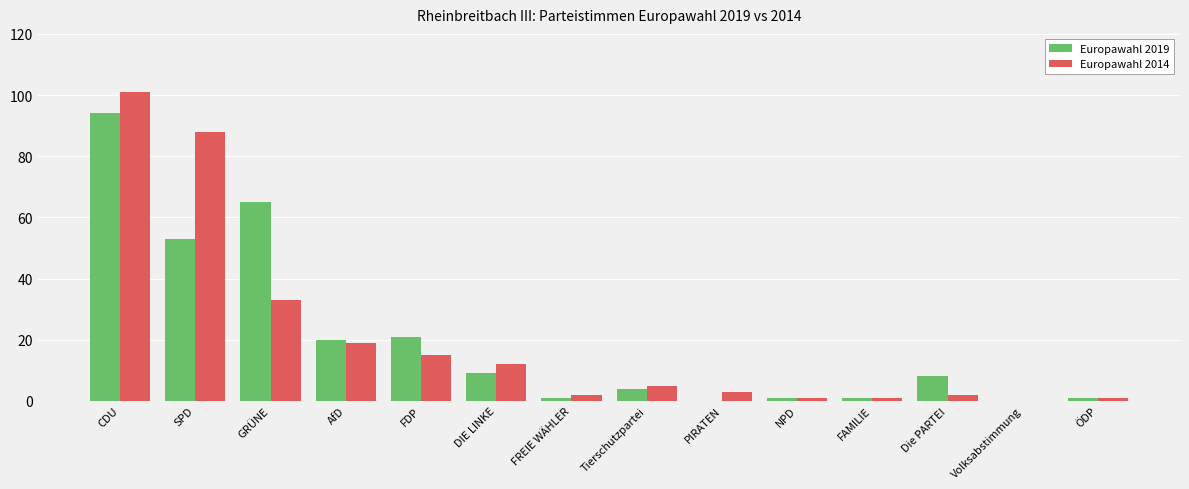

Is the value of Europawahl 2019 at FDP greater than the value of Europawahl 2014 at FDP?

Yes